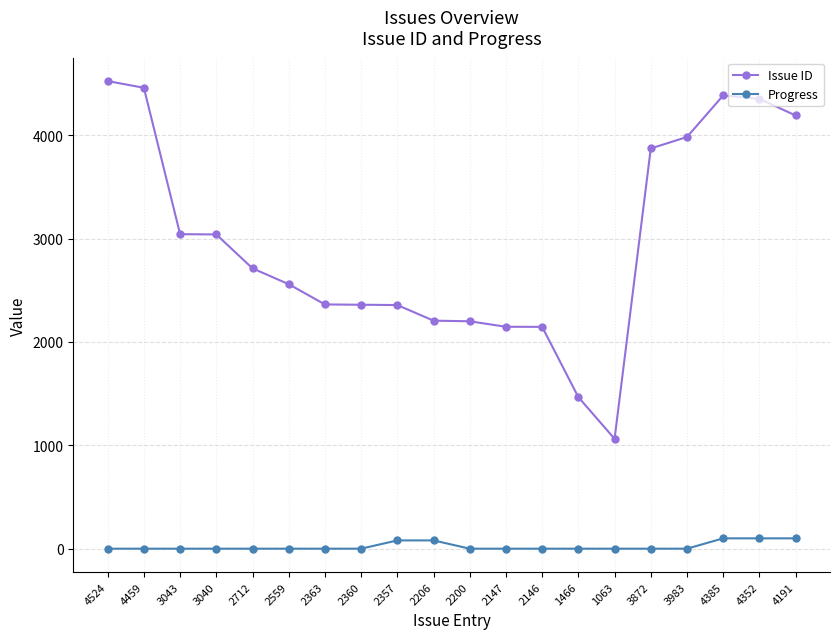

Is it true that Issue ID equals 1461 at 4191?

False